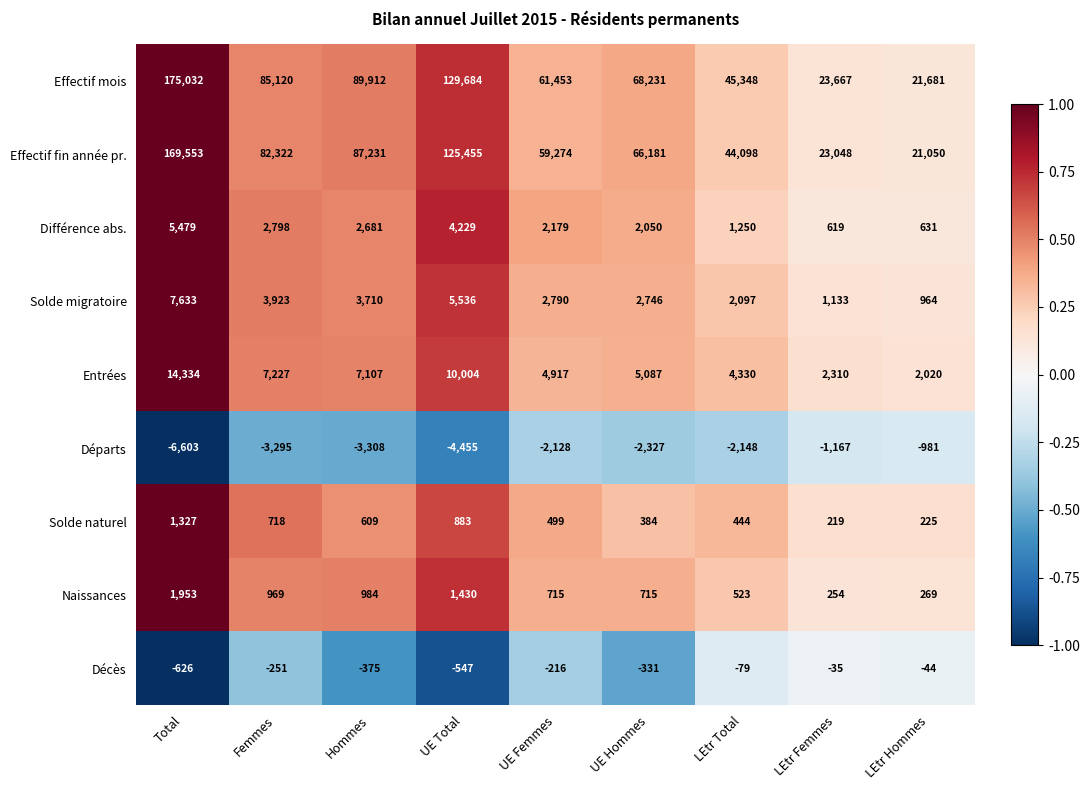

What is the sum of the Décès values at UE Hommes and LEtr Hommes?

-375